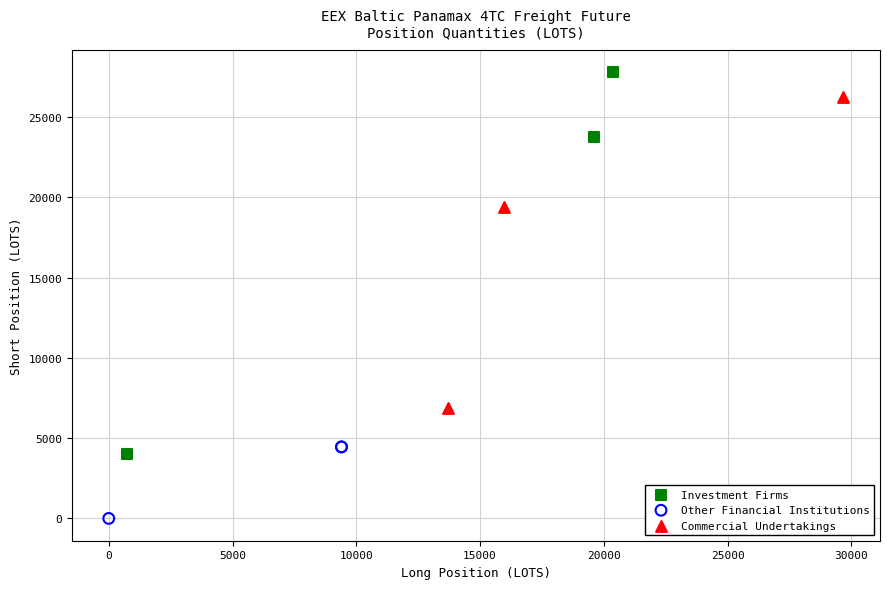

Which series contains the highest Y value?

Investment Firms